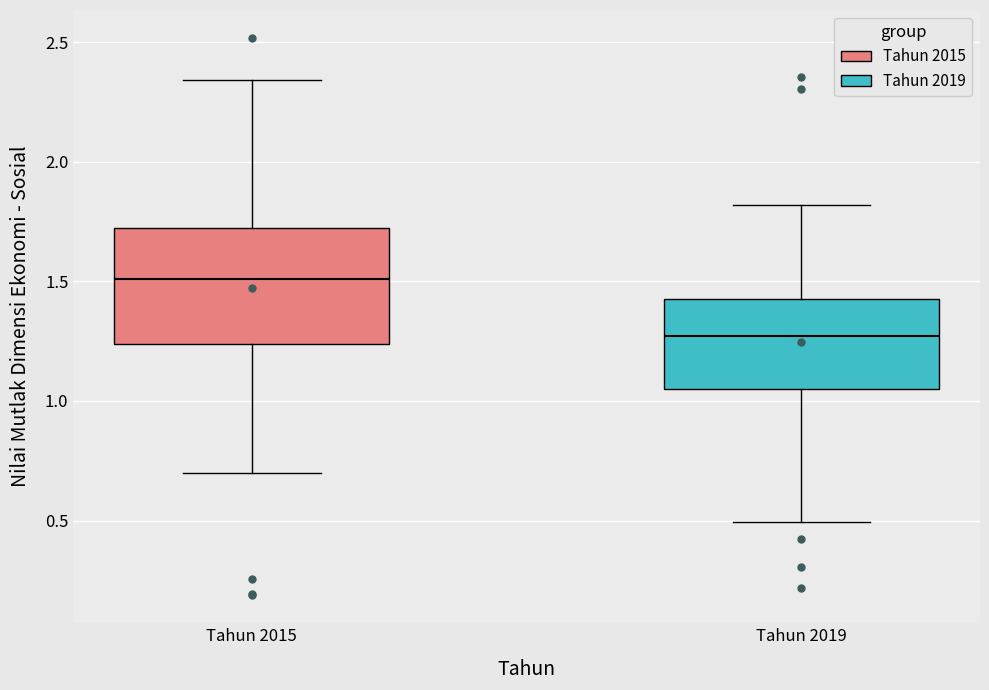

Reading left to right, transcribe this box plot: for each box, give where its median line is, the range the box spans, and where its two whiskers end, as read against the y-axis. The values are not printed on the chart, so give them approximately, as read against the axis.

Tahun 2015: median 1.50, box 1.25 to 1.70, whiskers 0.70 to 2.35
Tahun 2019: median 1.25, box 1.05 to 1.45, whiskers 0.50 to 1.80